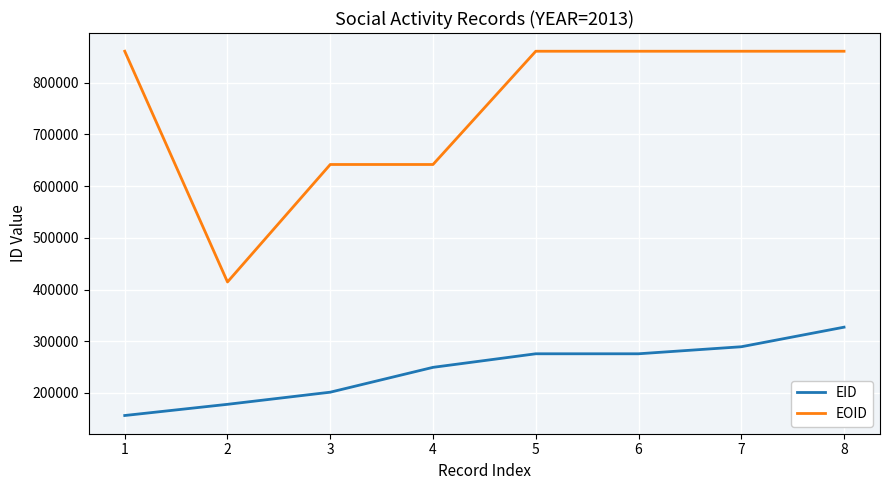

True or false: EOID and EID intersect in this chart.

False